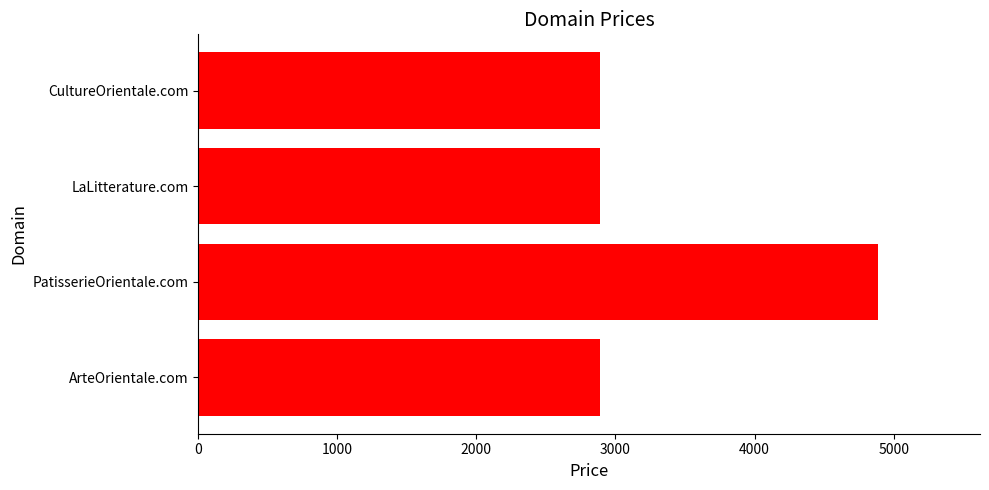

How many bars are there in total?

4